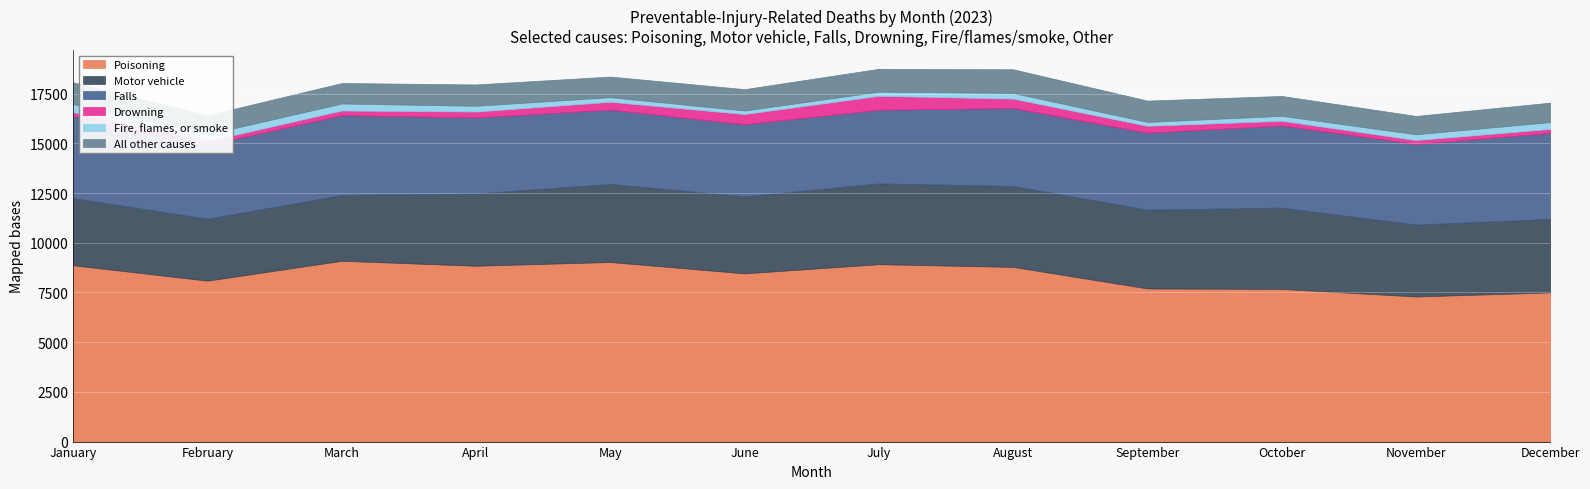

The value of Fire, flames, or smoke at September is 196. True or false?

True